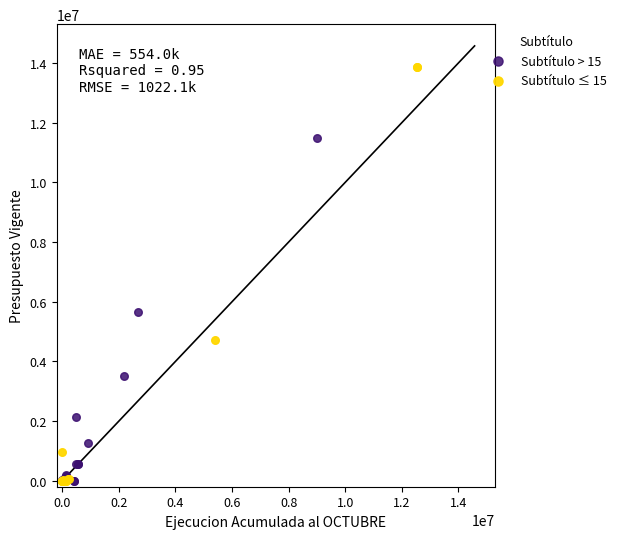

Which series reaches the maximum Y coordinate?

Subtítulo ≤ 15